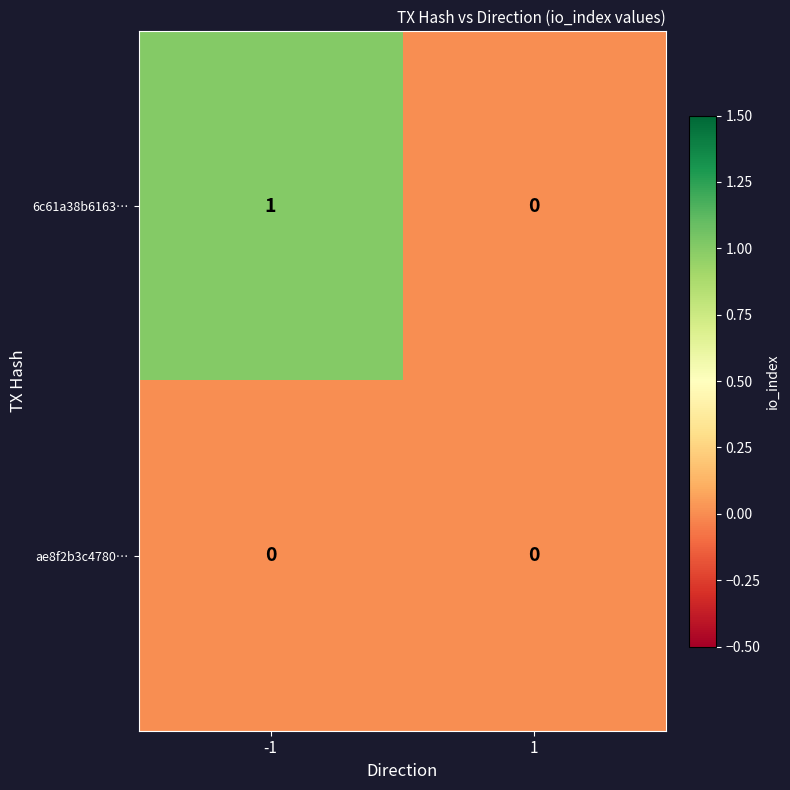

True or false: 6c61a38b6163… has a value of 1 at -1.

True